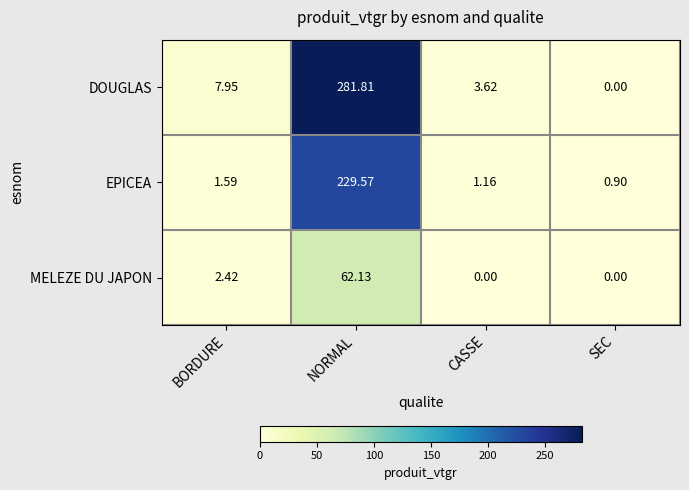

What is the greatest value displayed?

281.8